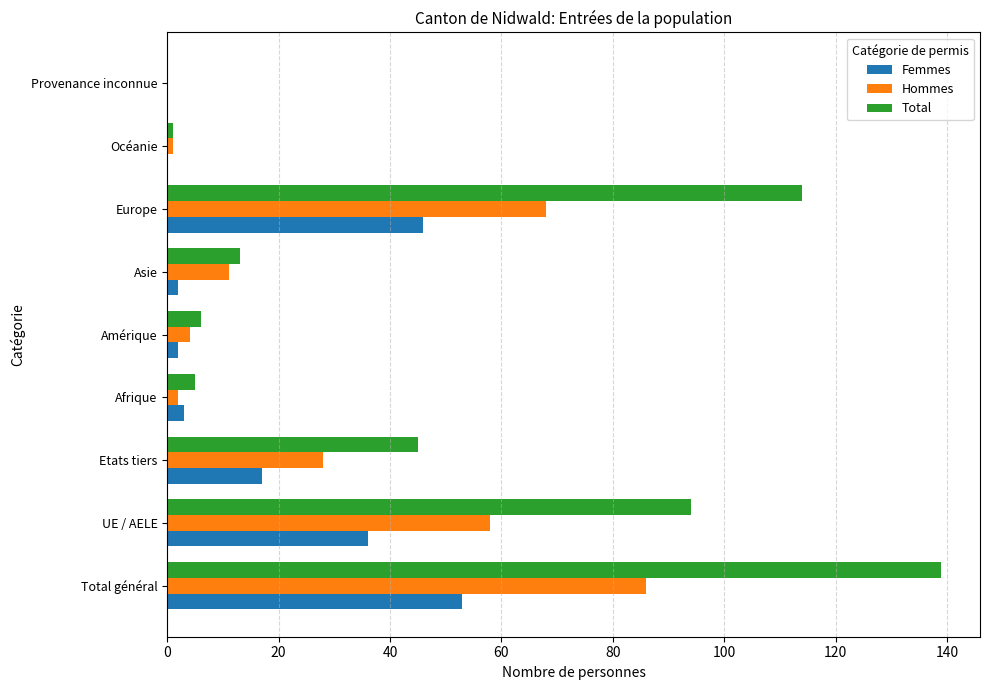

Which series has the widest spread of values?

Total